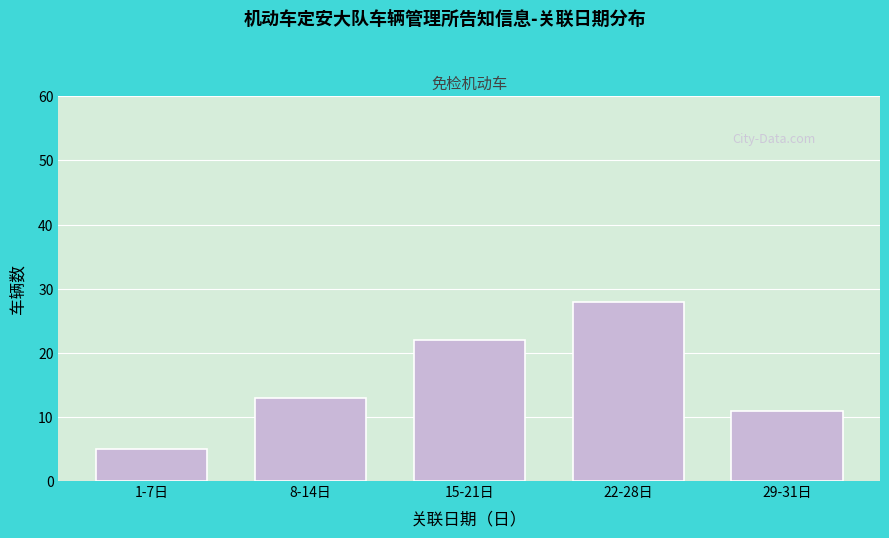

Reading left to right, what are all the values shown in this chart?

5	13	22	28	11